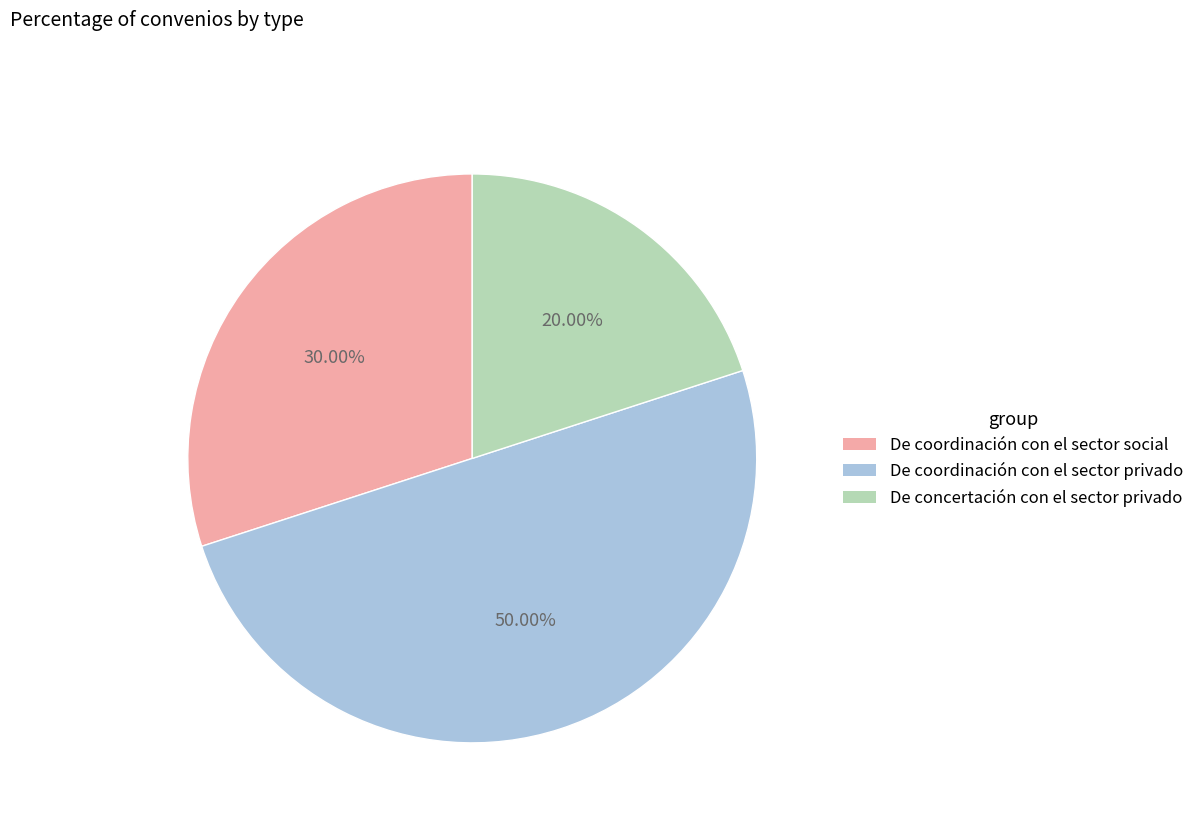

What is the smallest slice in the pie chart?

De concertación con el sector privado